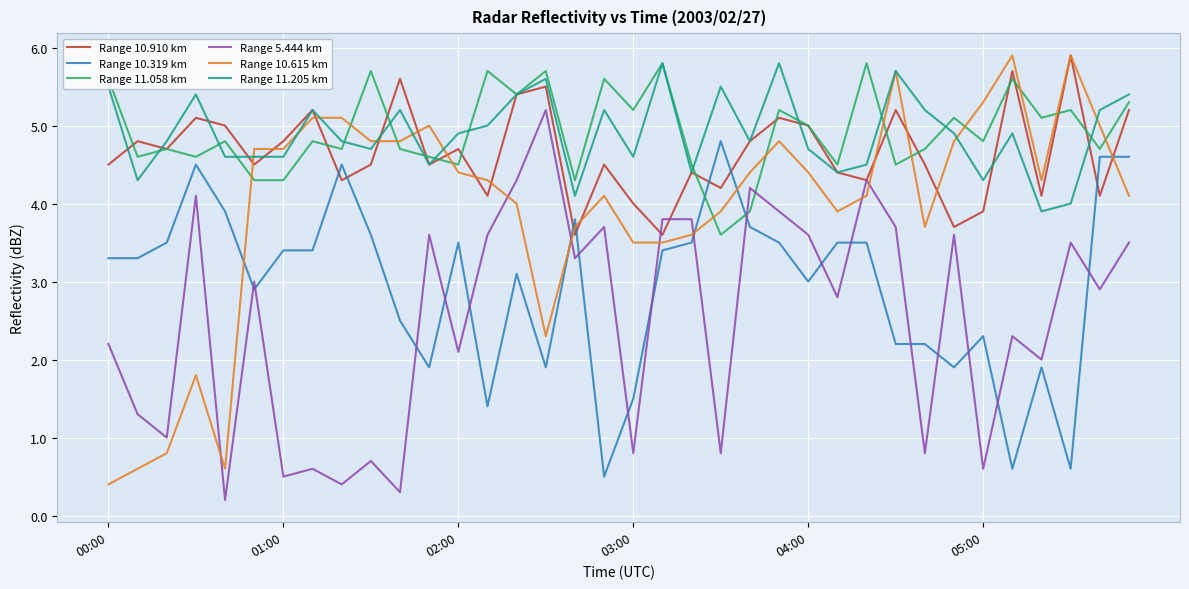

Which series has the widest spread of values?

Range 10.615 km